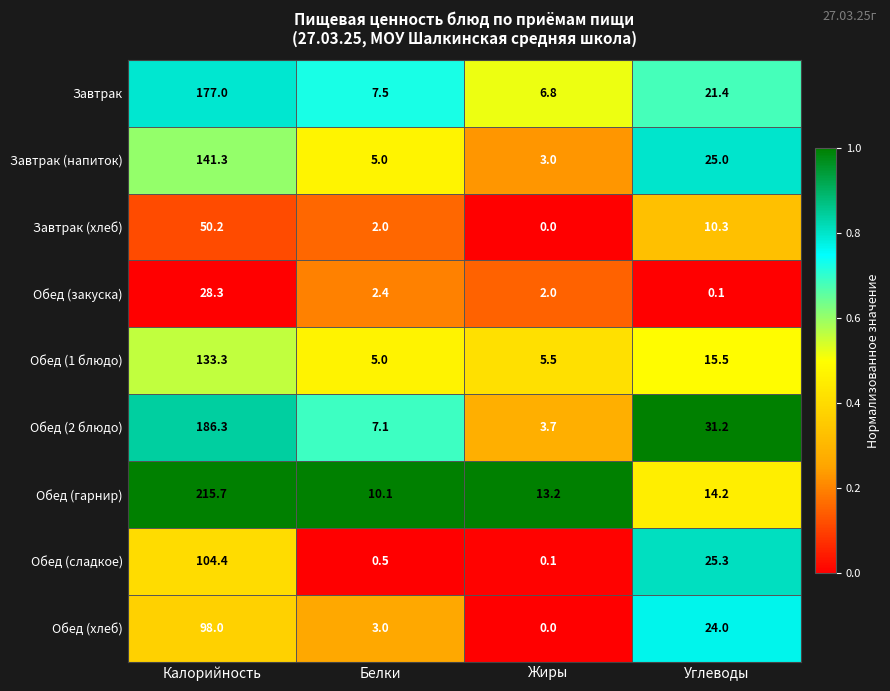

At which label does Обед (1 блюдо) reach its peak?

Калорийность